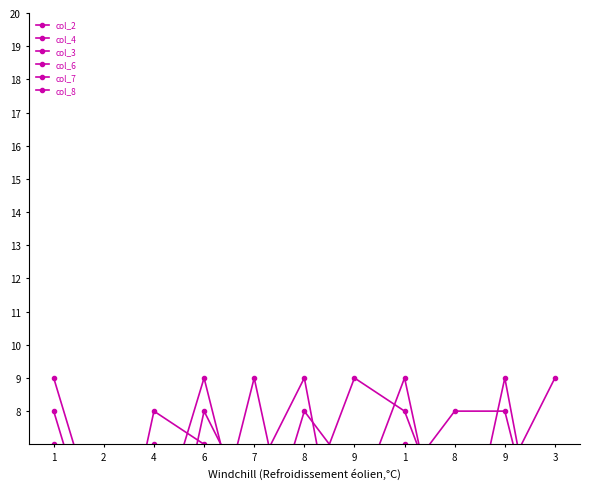

Reading left to right, list all the values displayed in this chart.

col_2: 5	2	4	9	3	8	6	7	4	2	1
col_4: 8	3	2	4	6	9	1	6	2	3	5
col_3: 7	3	6	2	1	5	9	8	4	6	9
col_6: 9	4	1	8	5	4	3	5	3	4	6
col_7: 4	5	7	3	9	2	1	6	8	8	2
col_8: 3	1	8	7	4	6	5	9	2	9	1